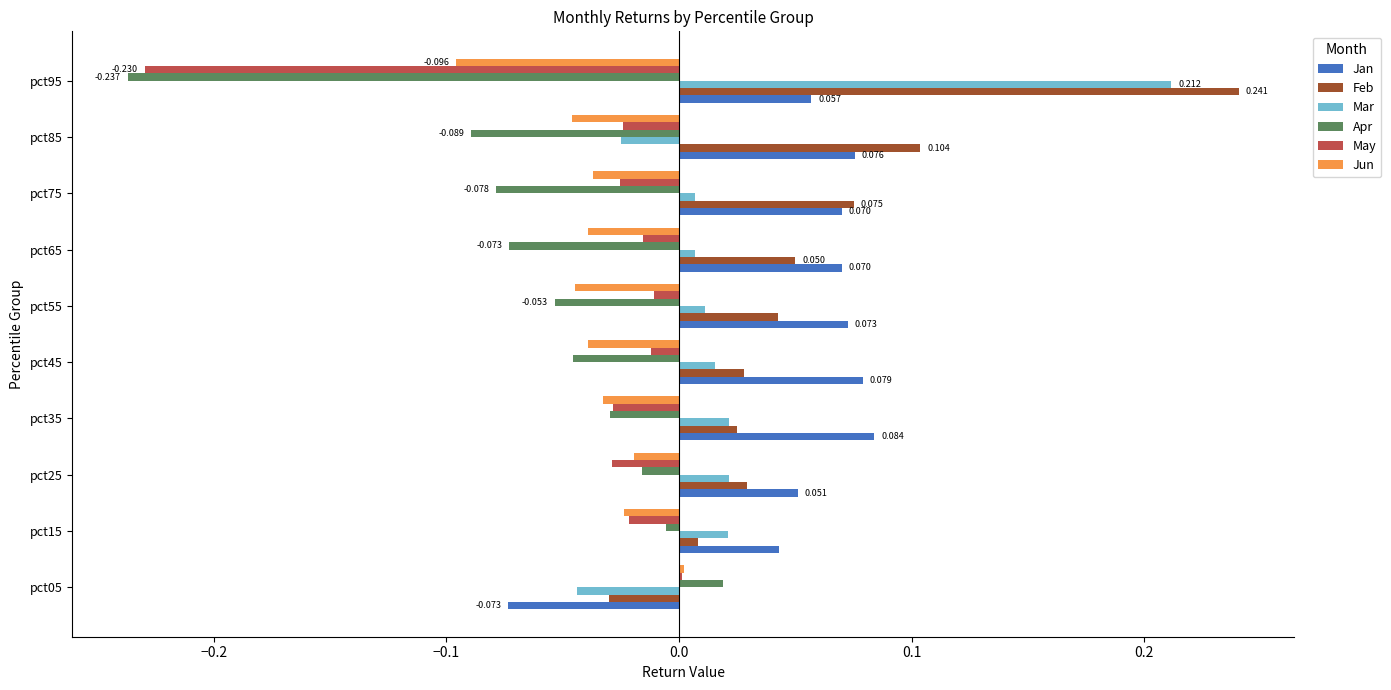

What are all the series names shown in the legend?

Jan, Feb, Mar, Apr, May, Jun